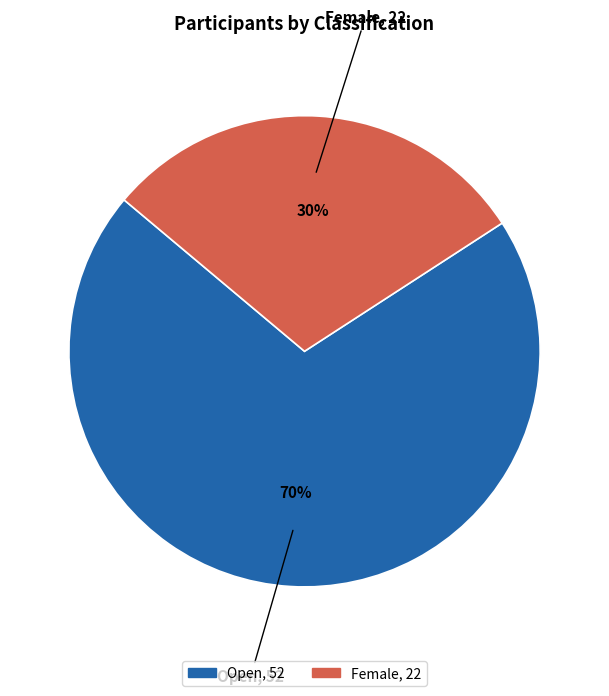

How many slices are in this pie chart?

2